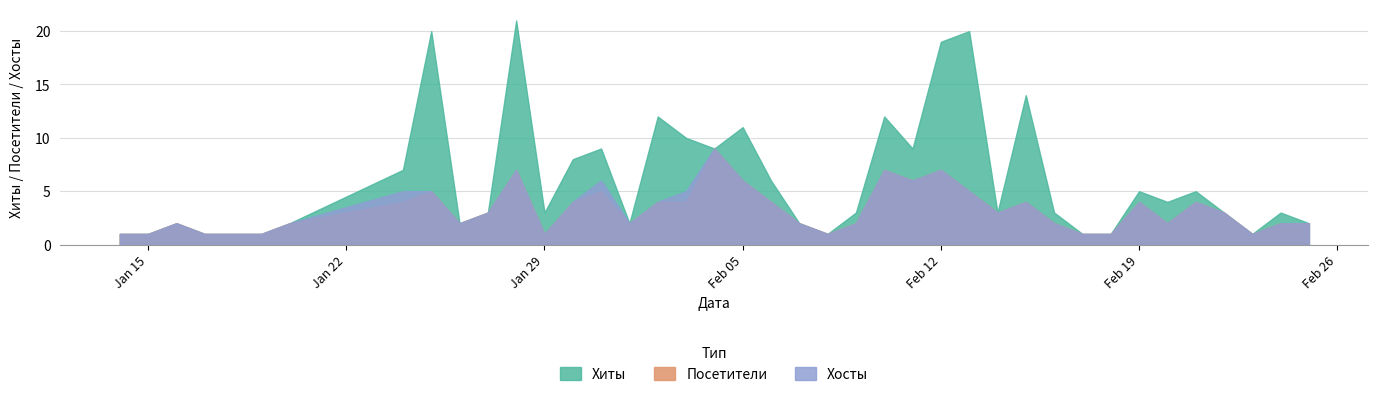

Between 30 and 25, which is larger?

25